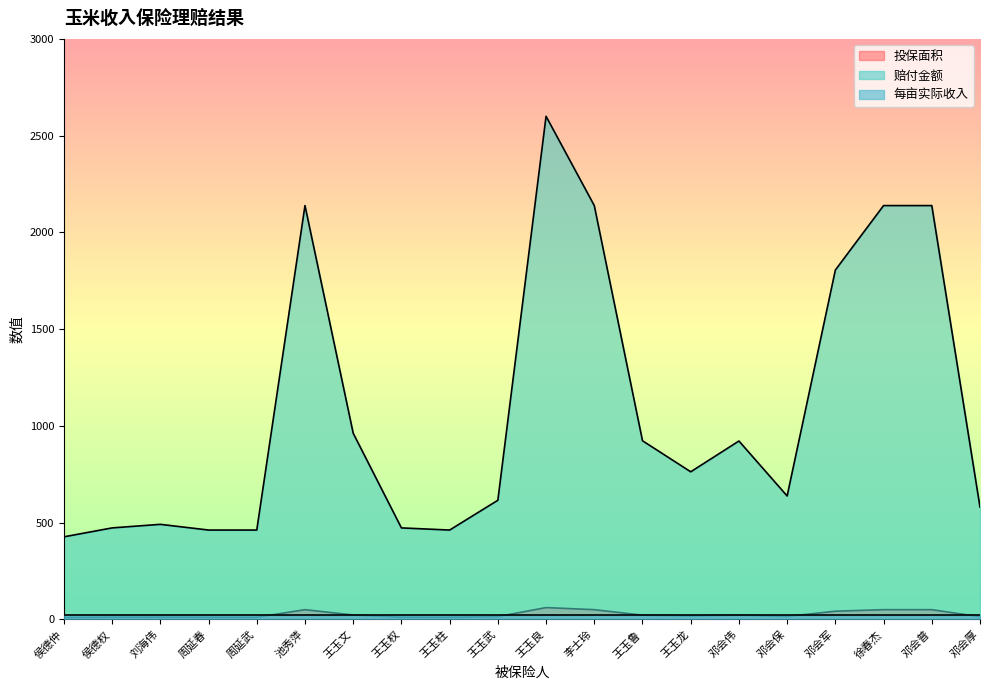

What is the sum of the 赔付金额 values at 周延武 and 侯德仲?

887.9